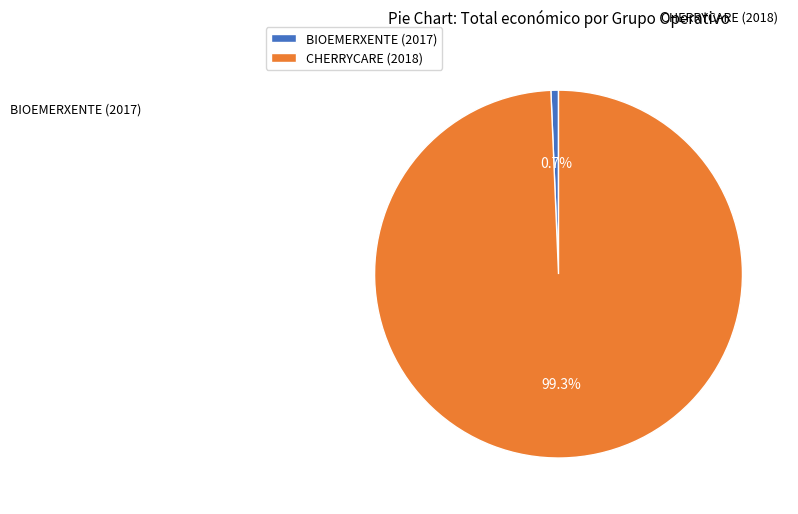

Do CHERRYCARE (2018) and BIOEMERXENTE (2017) together represent more than half of the pie?

Yes